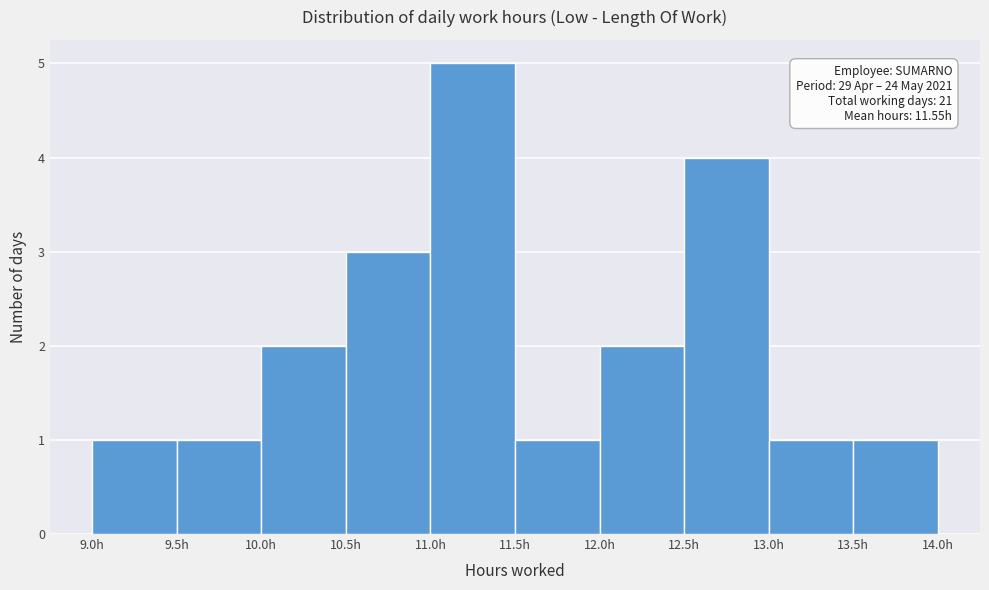

Which range on the x-axis has the tallest bar?

11.0 to 11.5